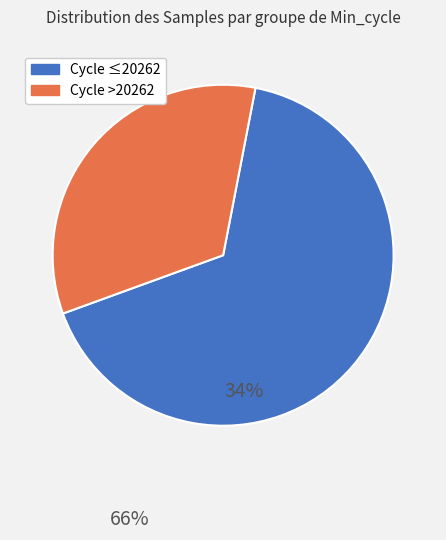

Is there any slice that represents more than half of the pie?

Yes